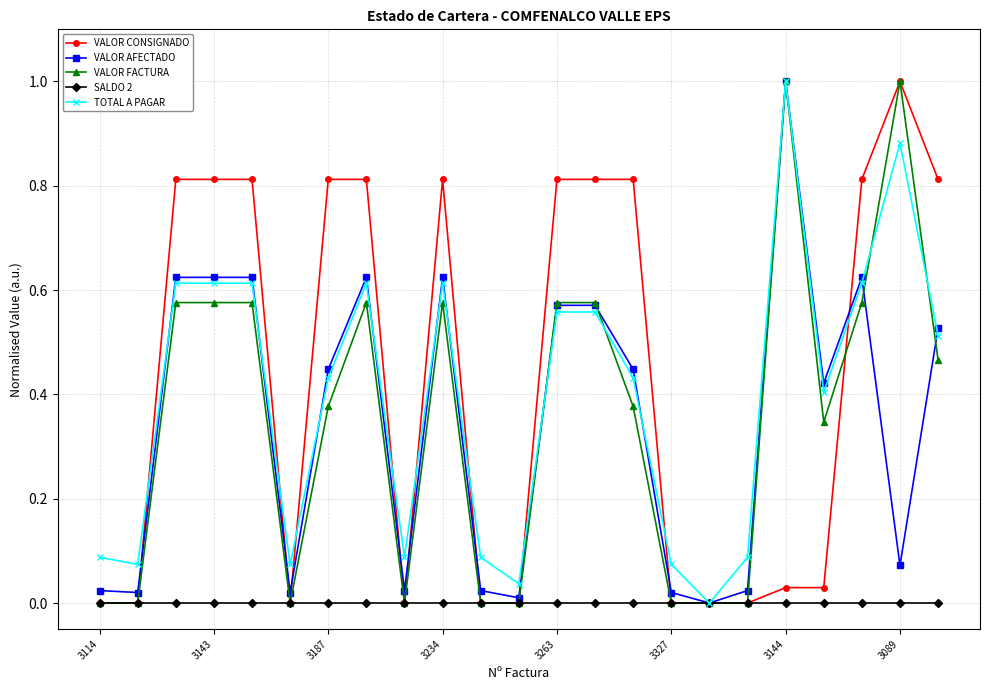

True or false: TOTAL A PAGAR has more than 0 interior local peaks.

True